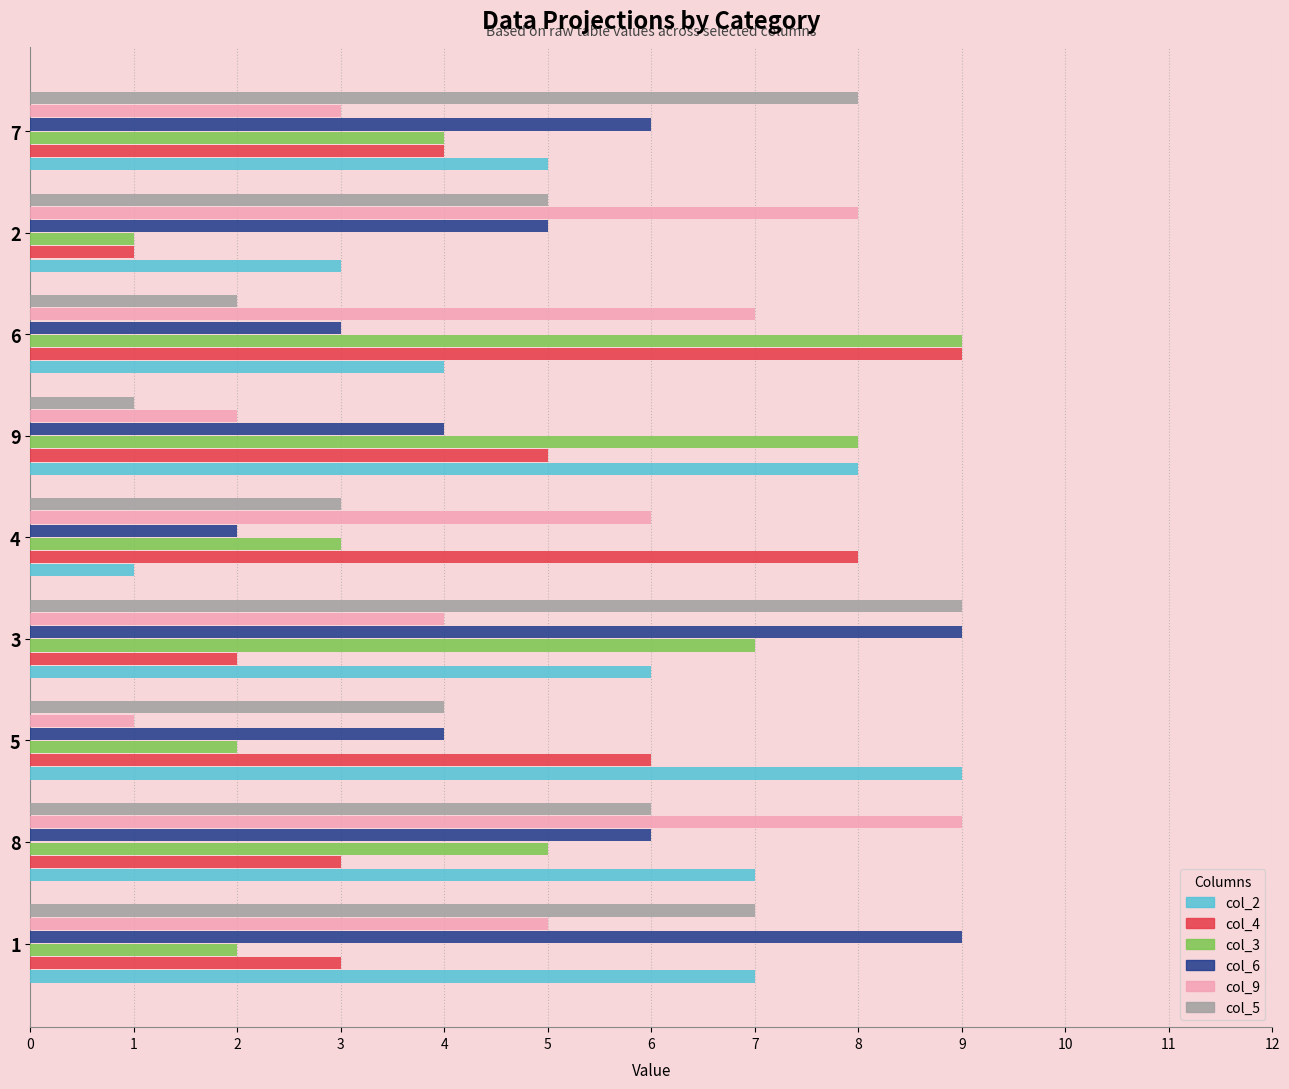

At which label is col_6 closest to 5?

2